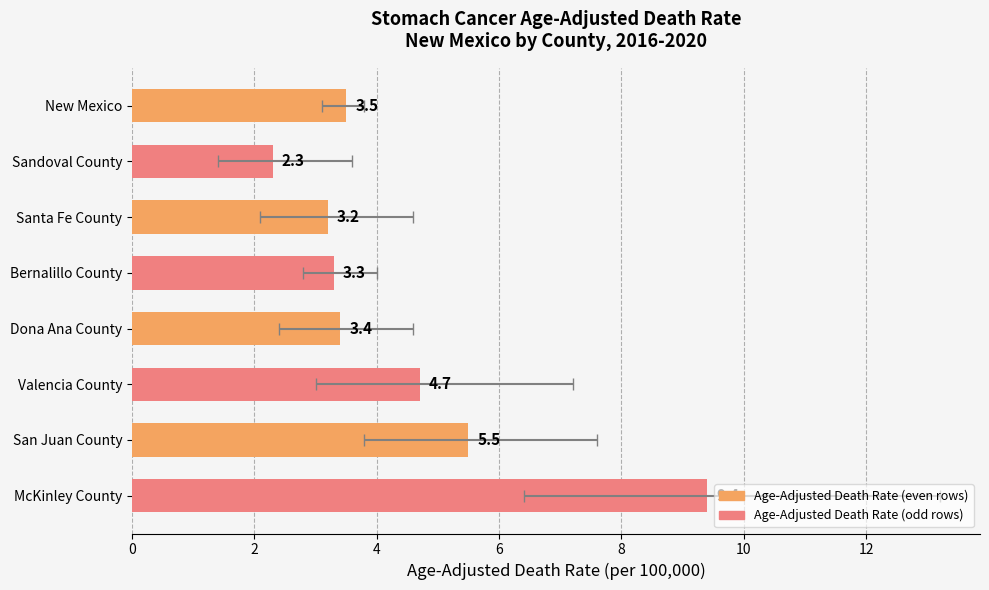

What is the value of the 8th bar from the left?

9.4